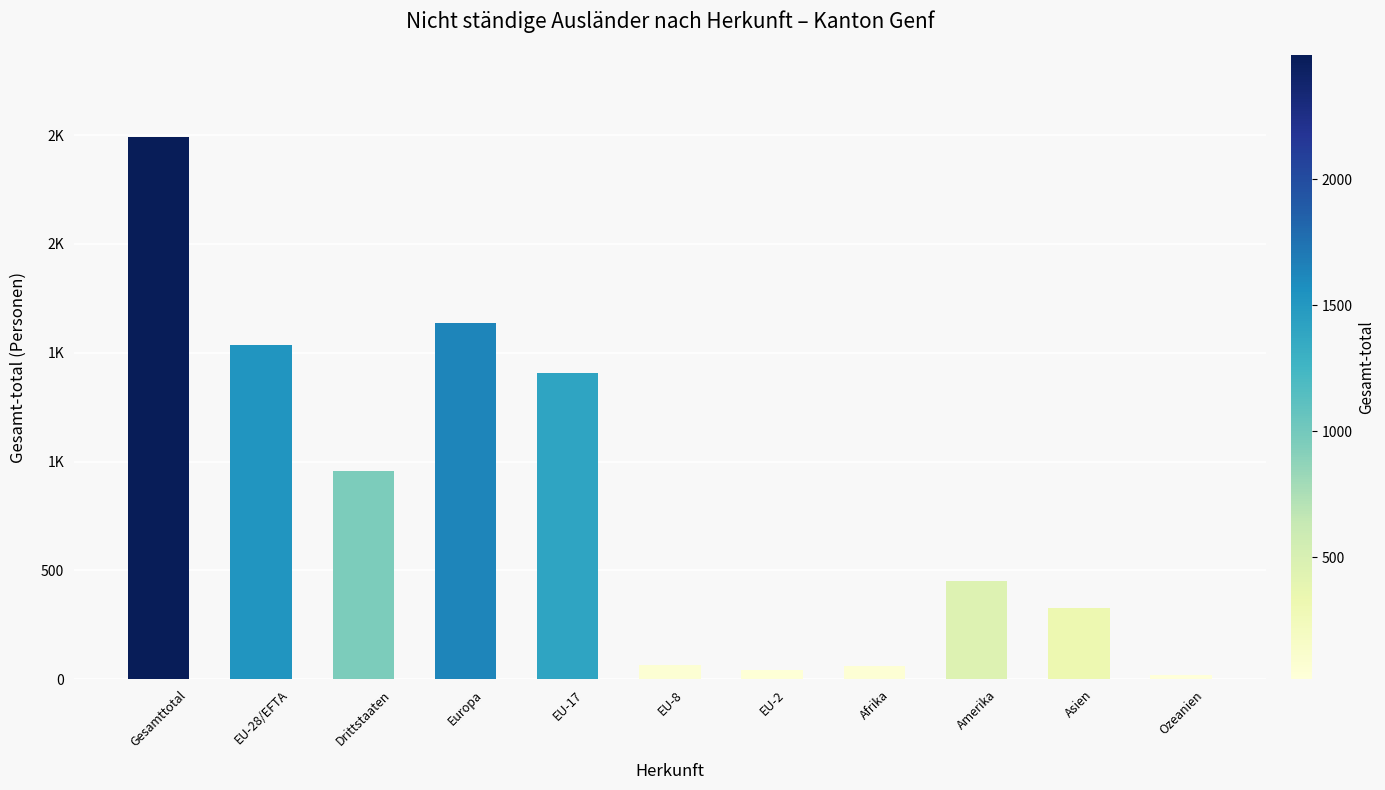

What is the sum of all values?

8992